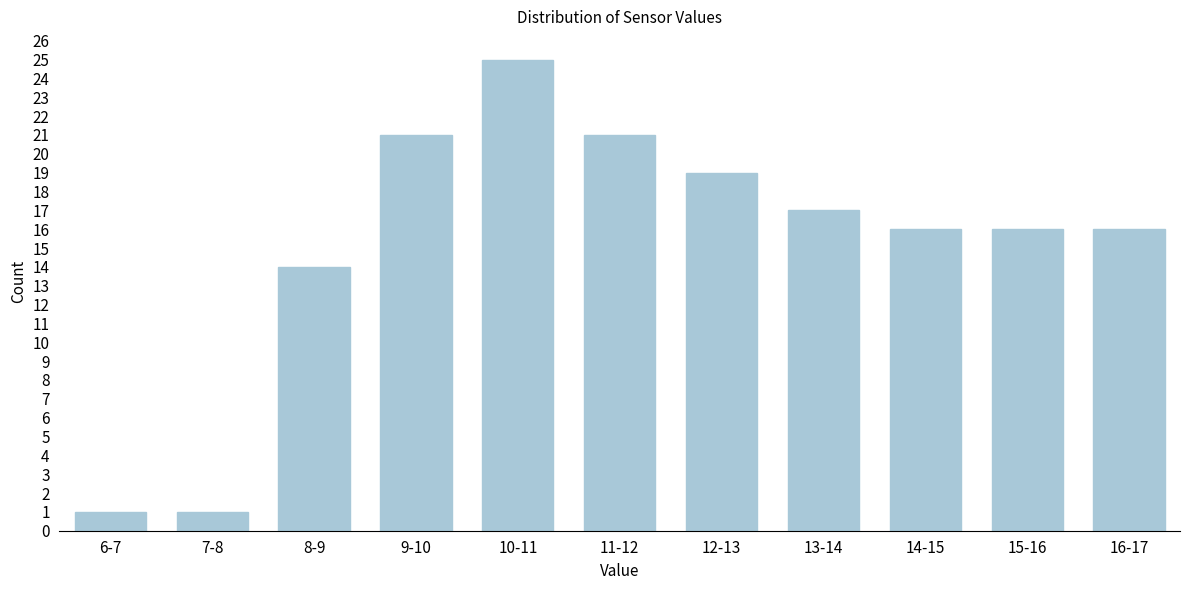

Reading left to right, what are all the values shown in this chart?

1	1	14	21	25	21	19	17	16	16	16